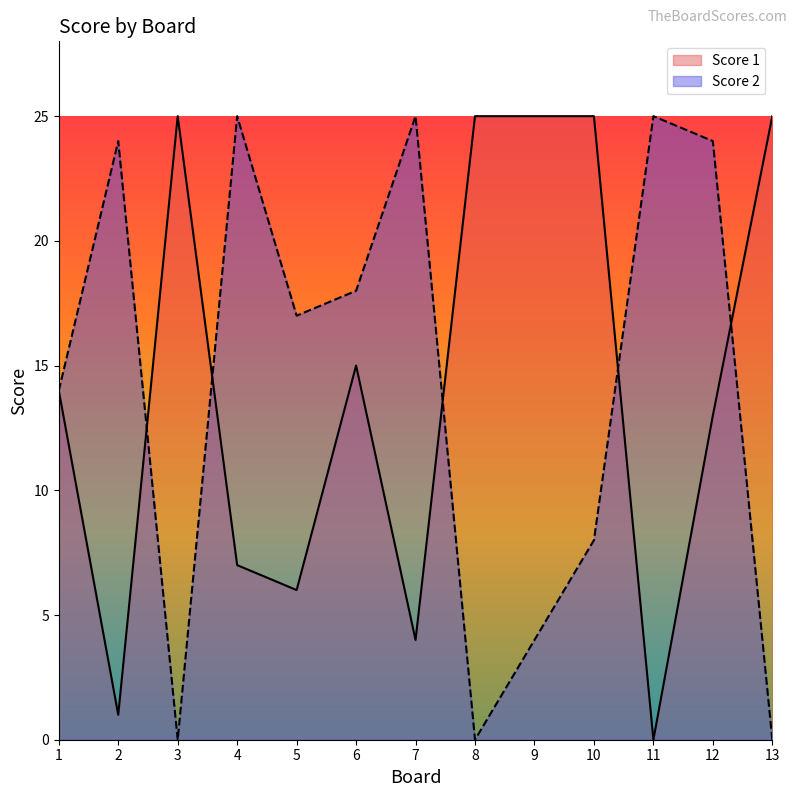

Which has a higher value, 13 or 8?

13